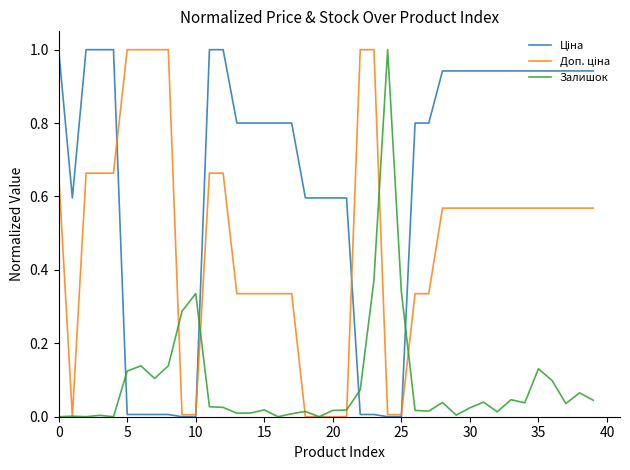

Rank the series by their average value, from lowest to highest.

Залишок, Доп. ціна, Ціна